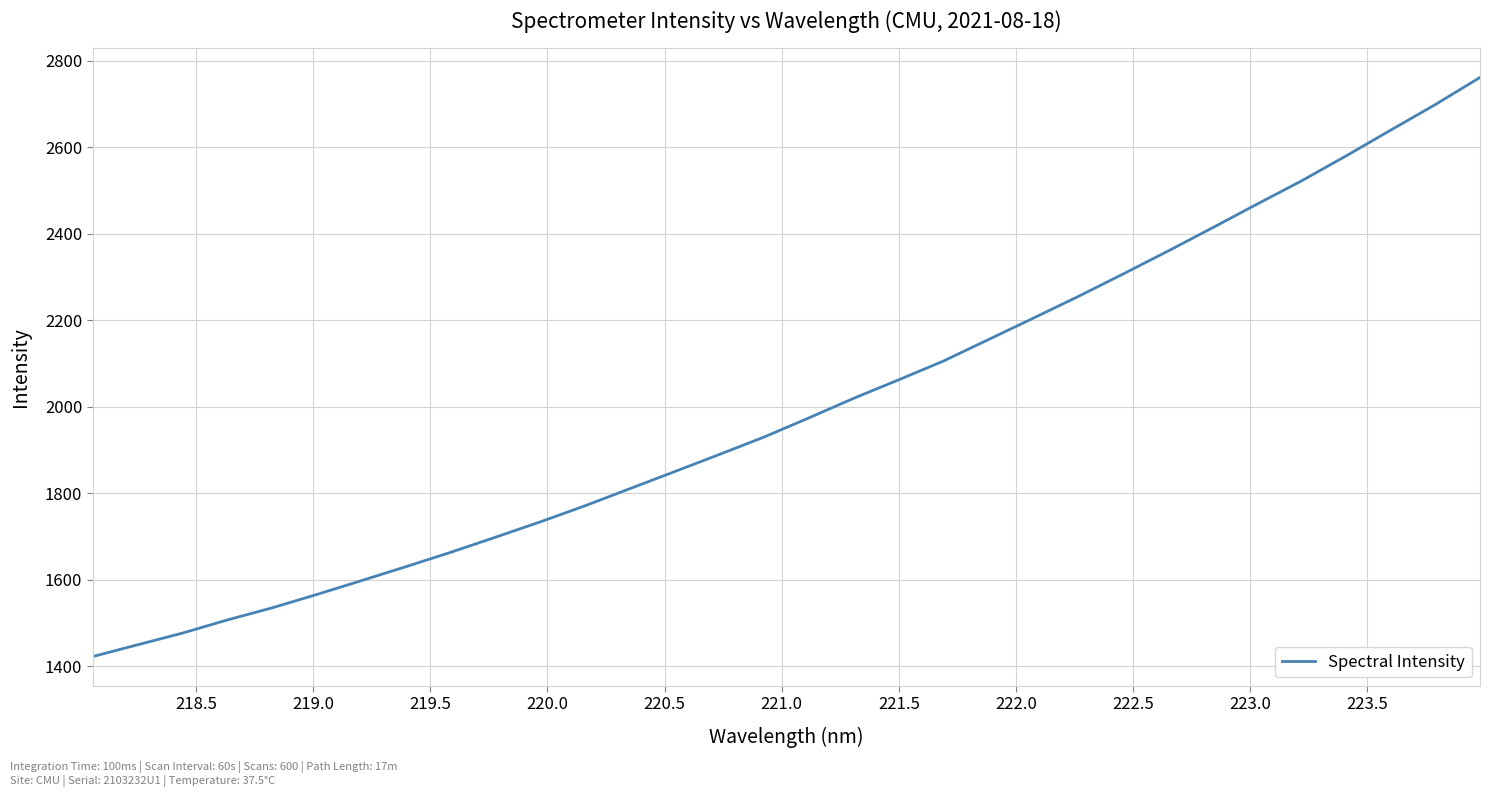

What is the difference between the maximum and minimum values?

1339.2